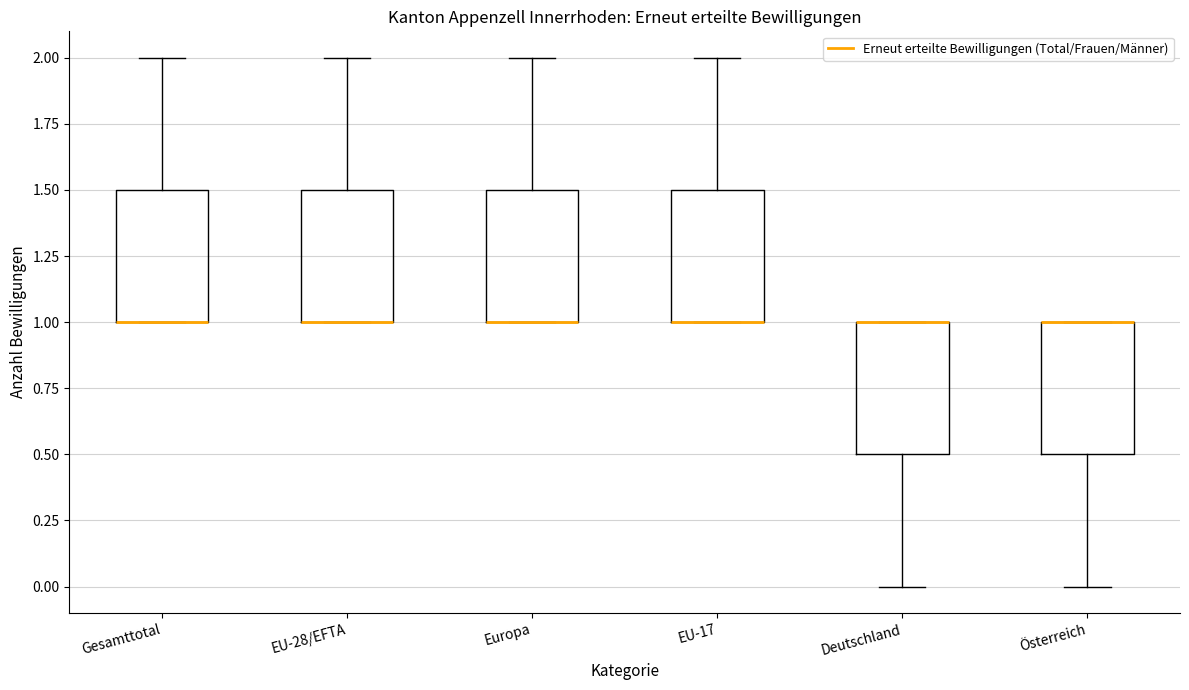

Where is the upper edge of the box for EU-28/EFTA on the y-axis? The values are not printed on the chart, so give them approximately, as read against the axis.

1.5